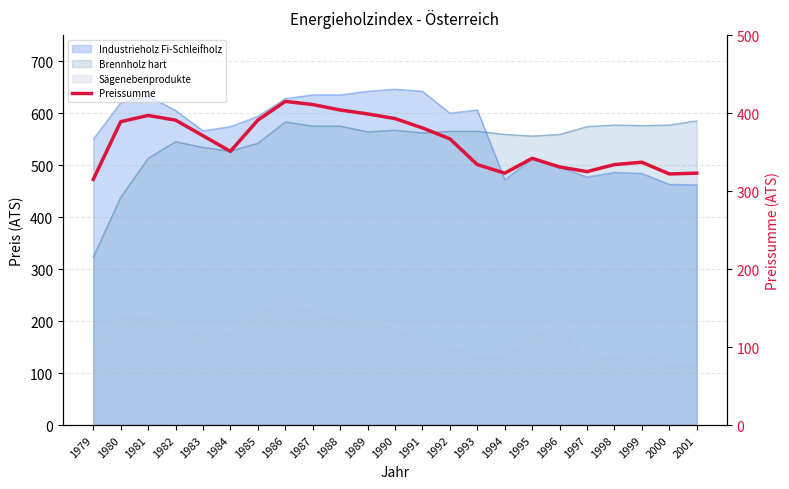

Does the chart have visible grid lines?

Yes